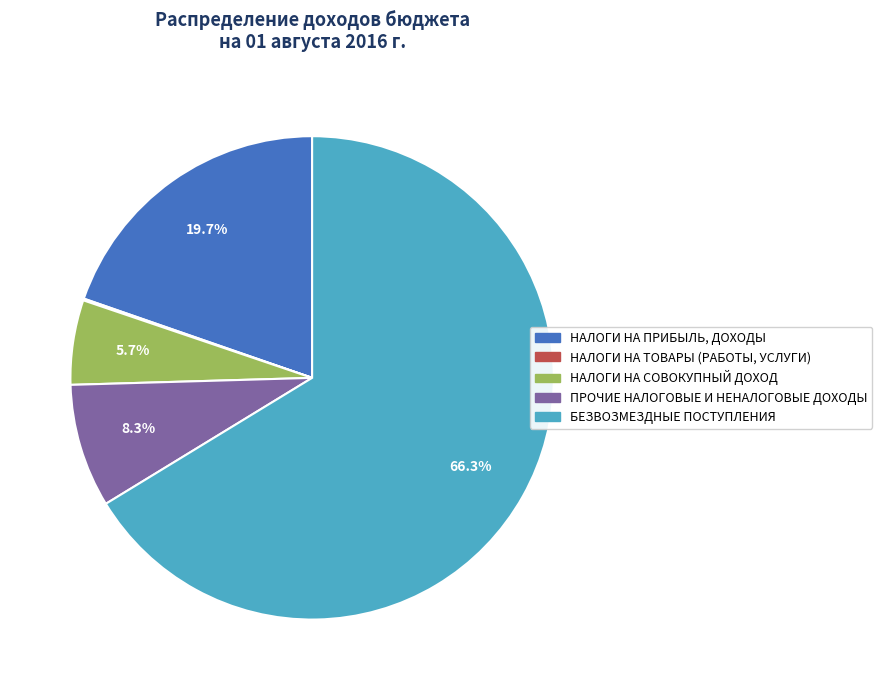

Does any single category account for the majority?

Yes